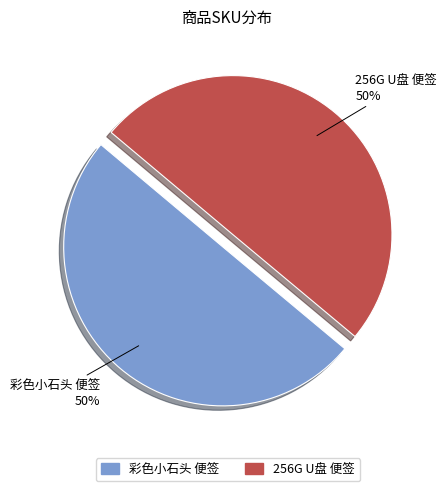

To the nearest percent, what is the average slice percentage?

50%